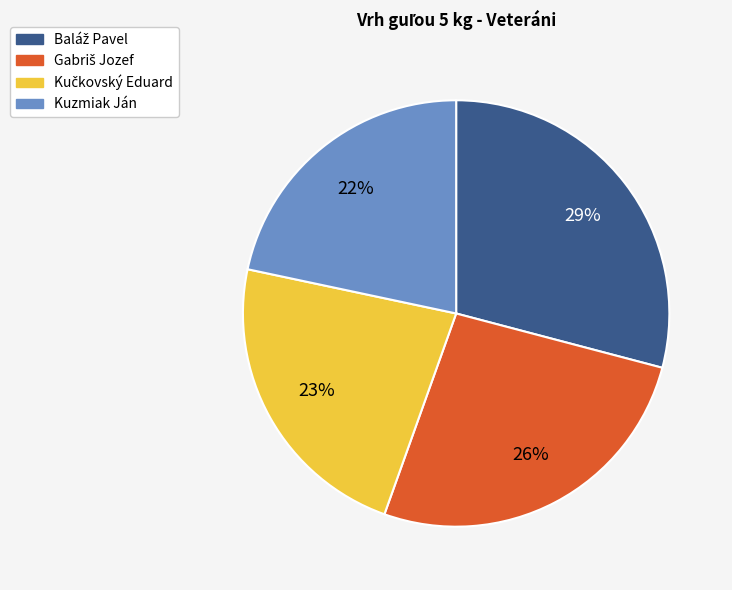

To the nearest percent, what is the average slice percentage?

25%